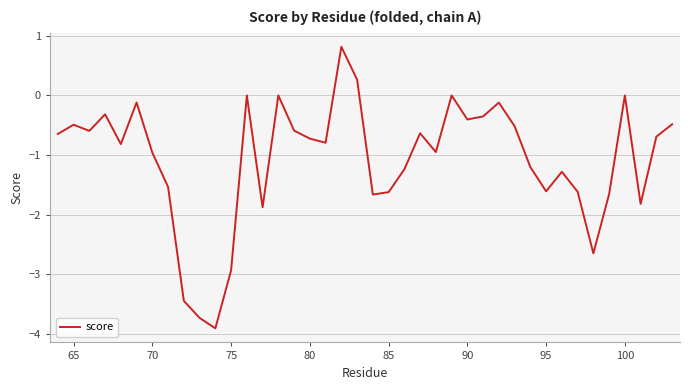

What is the minimum value shown in the chart?

-3.9